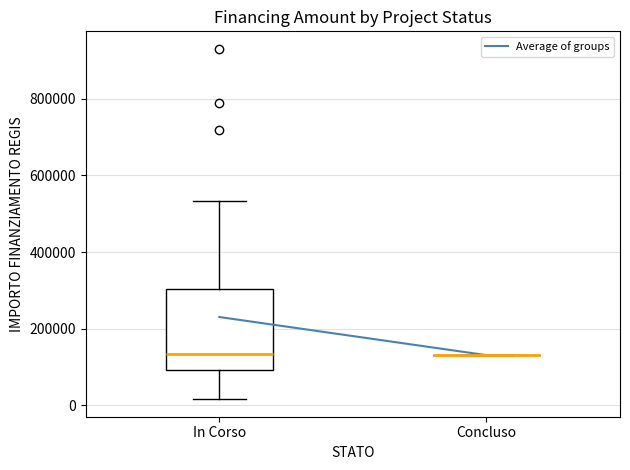

Where does the upper whisker of the box for In Corso end on the y-axis? The values are not printed on the chart, so give them approximately, as read against the axis.

540000